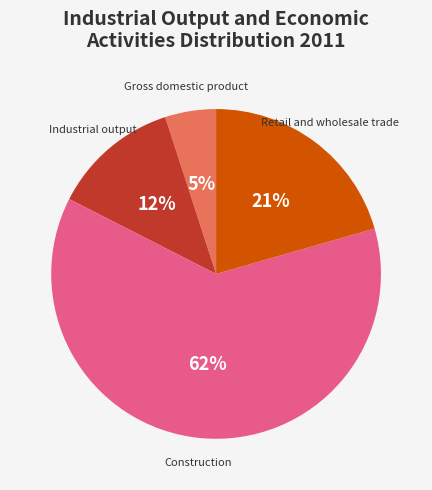

Approximately how many times larger is the value at Retail and wholesale trade compared to Construction?

0.3